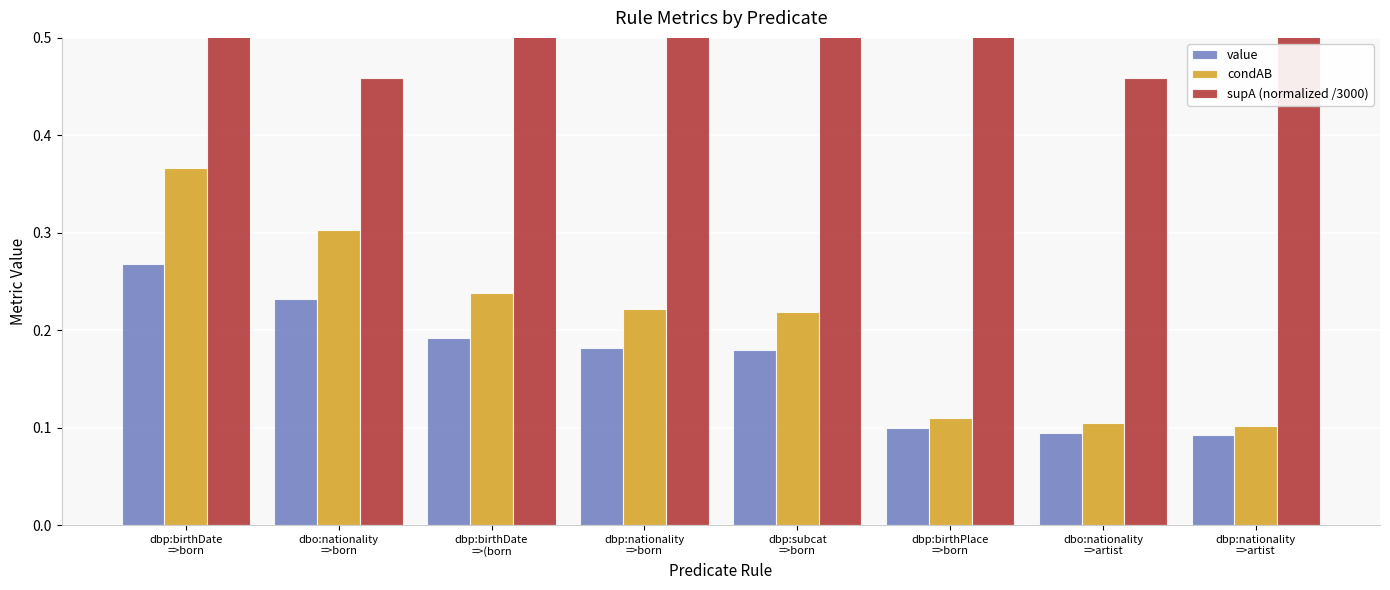

At which label does condAB reach its minimum?

dbp:nationality
=>artist